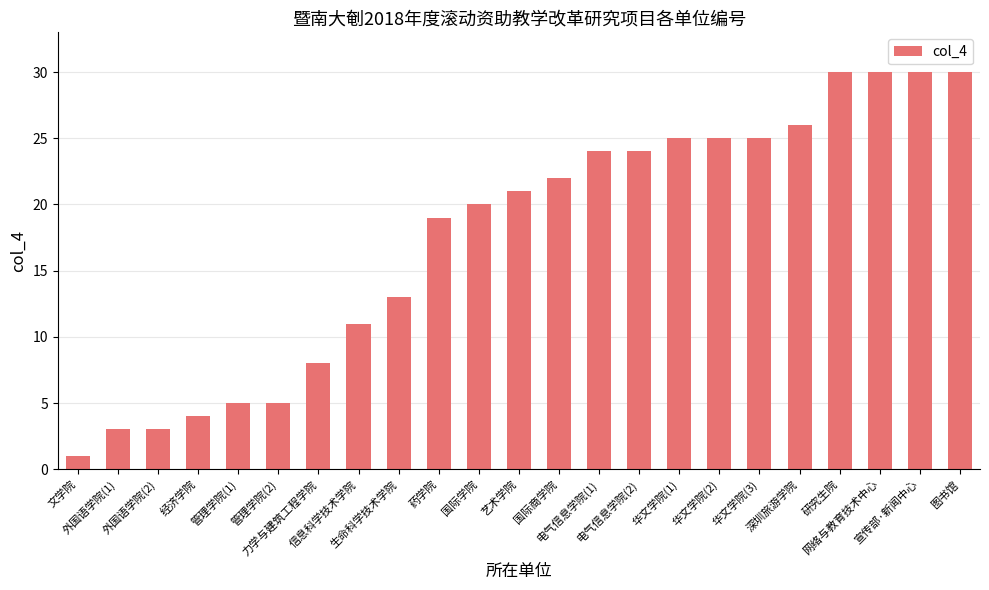

Reading left to right, extract all data points from this chart.

文学院=1	外国语学院(1)=3	外国语学院(2)=3	经济学院=4	管理学院(1)=5	管理学院(2)=5	力学与建筑工程学院=8	信息科学技术学院=11	生命科学技术学院=13	药学院=19	国际学院=20	艺术学院=21	国际商学院=22	电气信息学院(1)=24	电气信息学院(2)=24	华文学院(1)=25	华文学院(2)=25	华文学院(3)=25	深圳旅游学院=26	研究生院=30	网络与教育技术中心=30	宣传部·新闻中心=30	图书馆=30